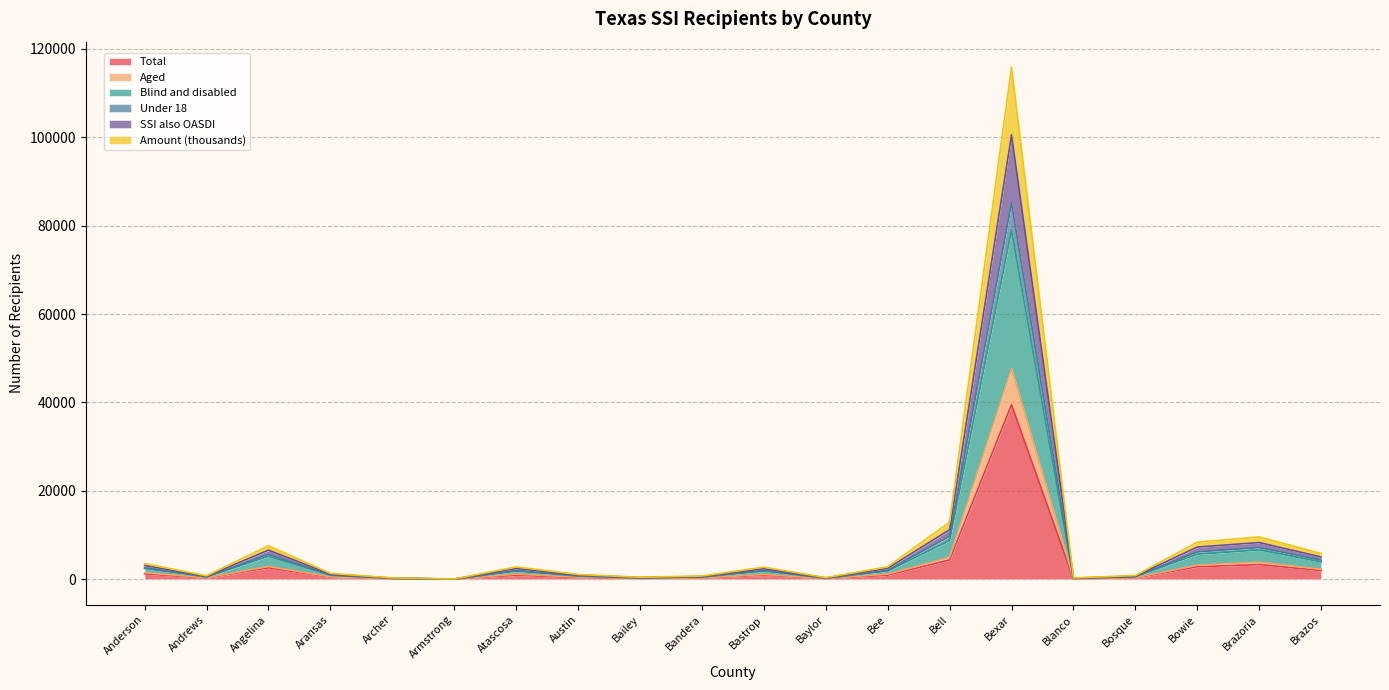

Rank the categories by SSI also OASDI value from highest to lowest.

Bexar, Bell, Brazoria, Bowie, Angelina, Brazos, Anderson, Bee, Atascosa, Bastrop, Aransas, Austin, Bosque, Andrews, Bandera, Bailey, Baylor, Archer, Blanco, Armstrong